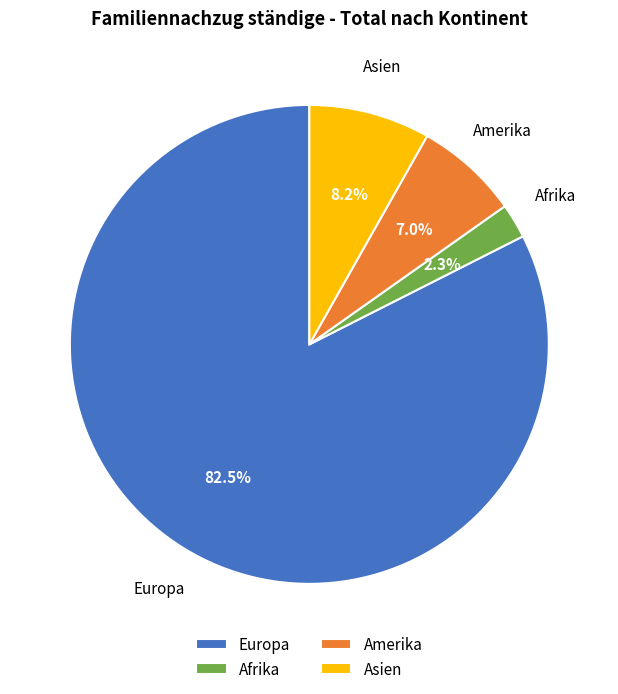

Combined, do Europa and Amerika account for over 50%?

Yes